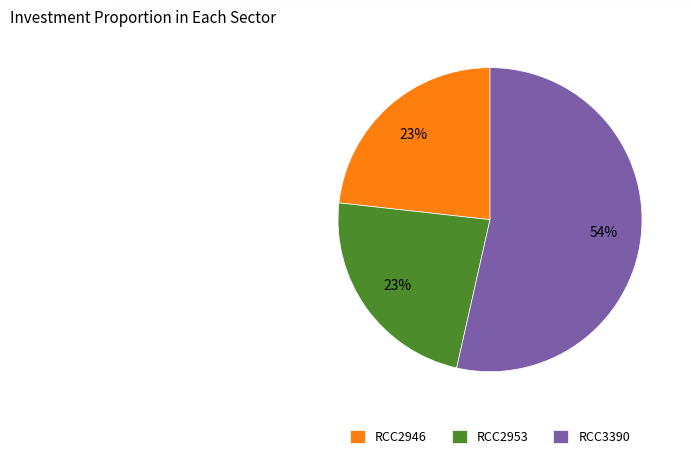

Approximately how many times larger is the value at RCC3390 compared to RCC2953?

2.3